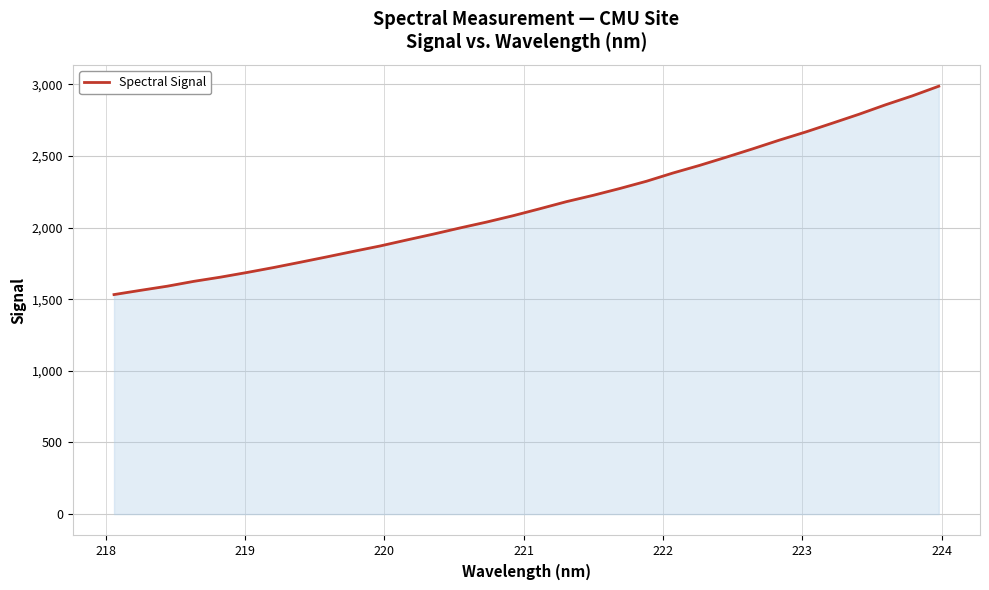

What is the minimum value shown in the chart?

1532.0